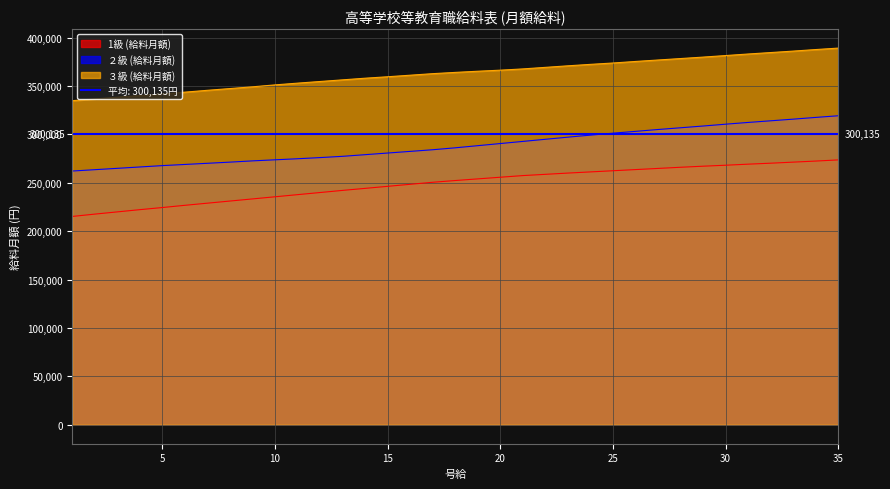

What value does the 1級 (給料月額) series have at 14?

244200